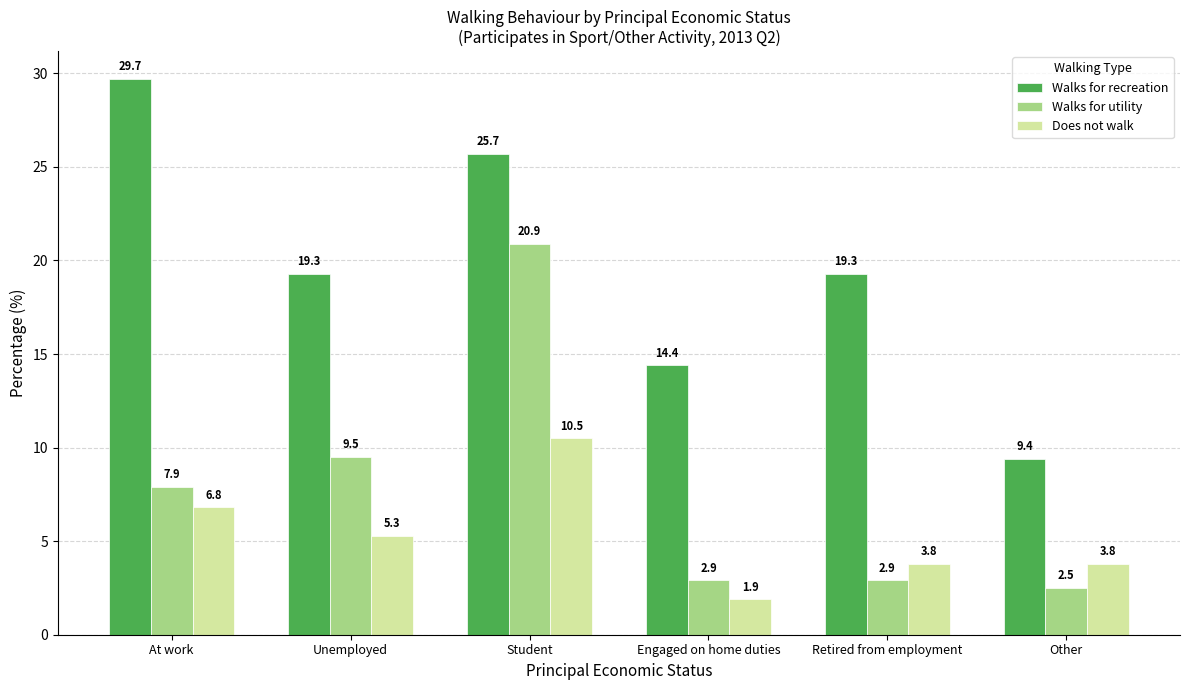

What is the difference between the maximum and minimum values in the Walks for utility series?

18.4